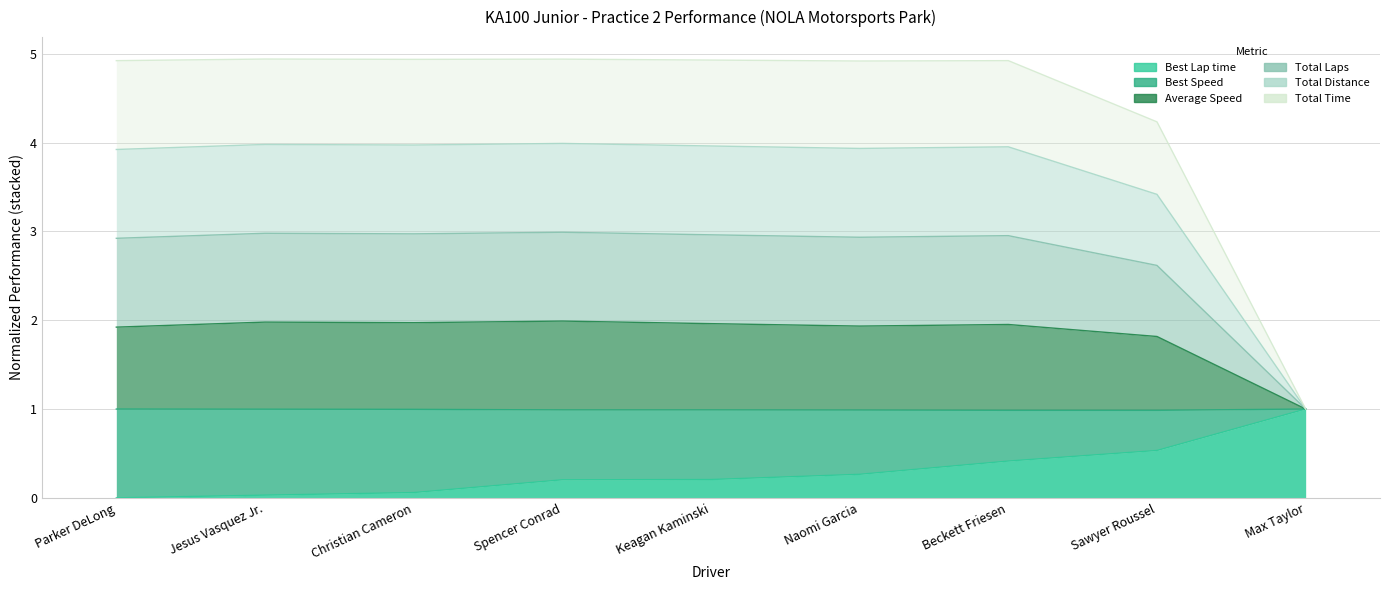

List the labels in order of Average Speed value, largest first.

Spencer Conrad, Jesus Vasquez Jr., Christian Cameron, Keagan Kaminski, Beckett Friesen, Naomi Garcia, Parker DeLong, Sawyer Roussel, Max Taylor